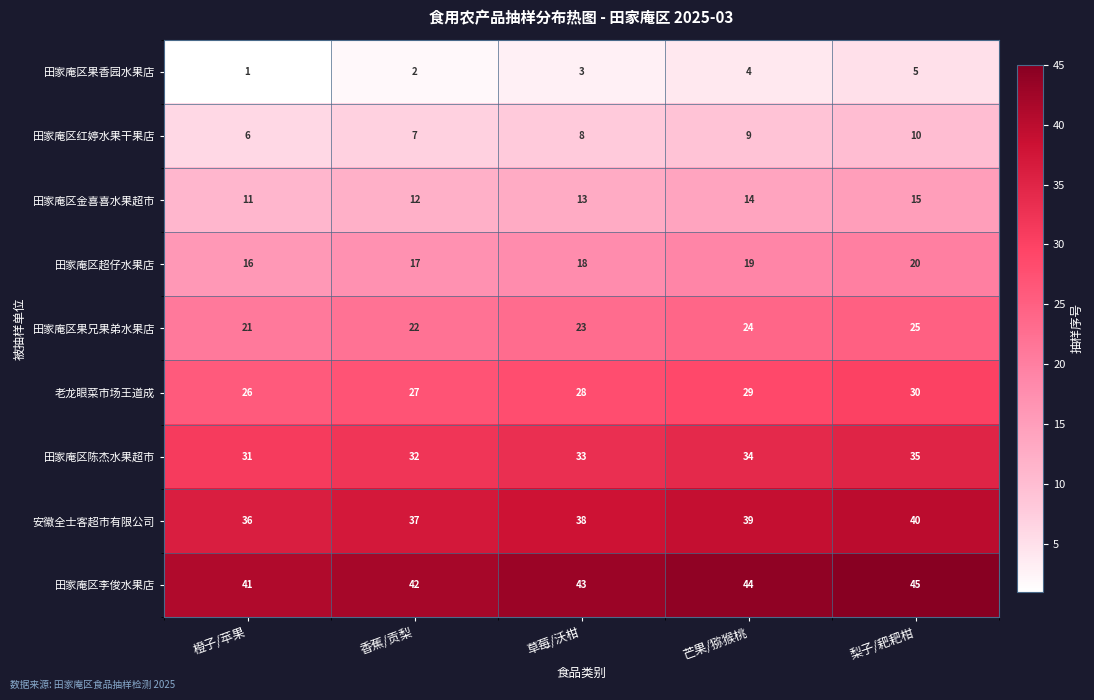

Rank the series by their maximum value, from lowest to highest.

田家庵区果香园水果店, 田家庵区红婷水果干果店, 田家庵区金喜喜水果超市, 田家庵区超仔水果店, 田家庵区果兄果弟水果店, 老龙眼菜市场王道成, 田家庵区陈杰水果超市, 安徽全士客超市有限公司, 田家庵区李俊水果店